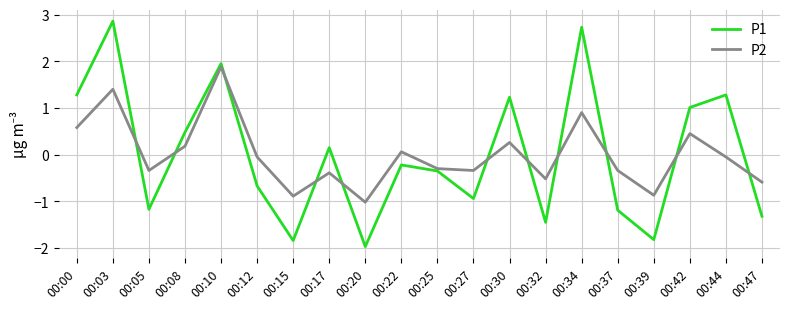

Between 00:00 and 00:37, which series saw the biggest shift?

P1